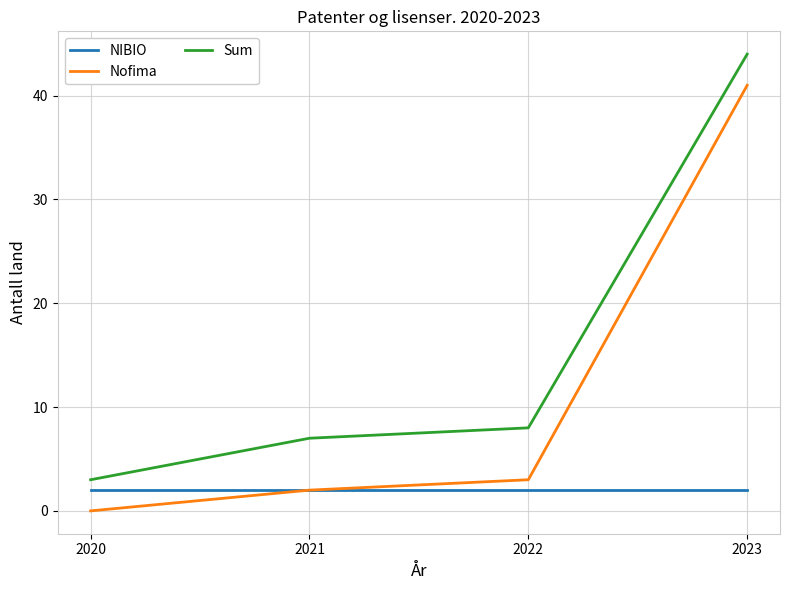

Which series has the largest total across all categories?

Sum